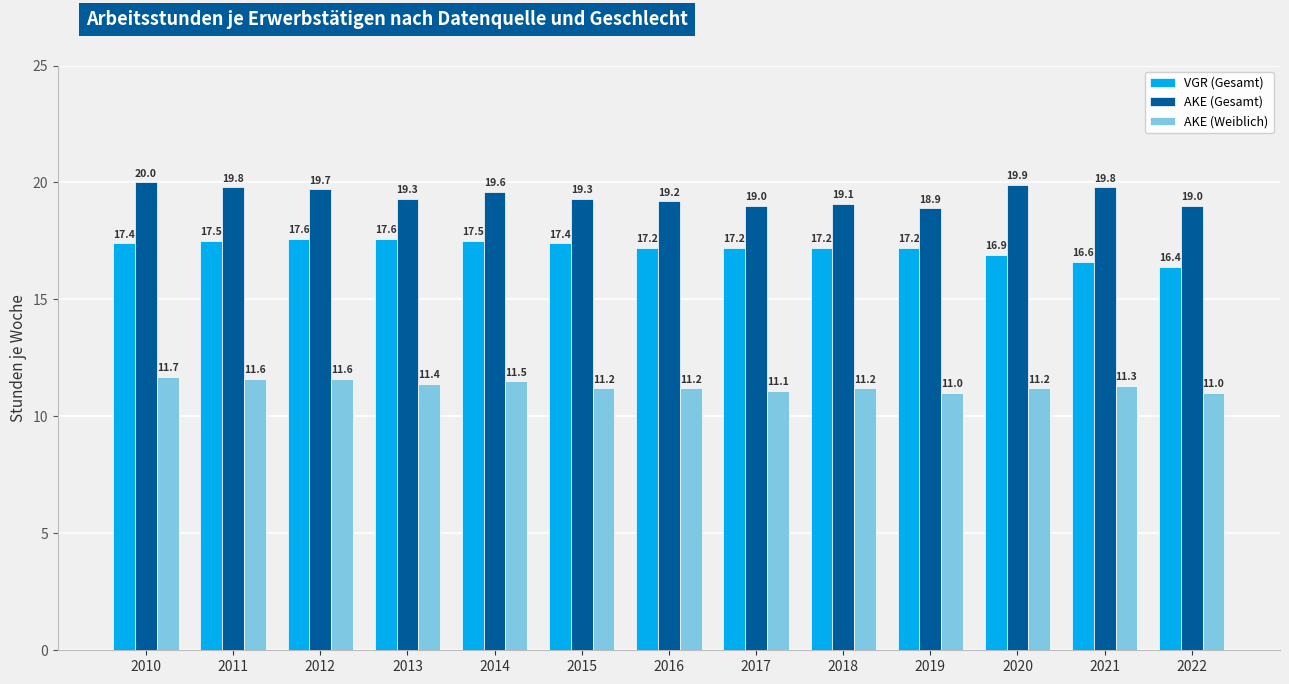

How many bars are there in total?

39